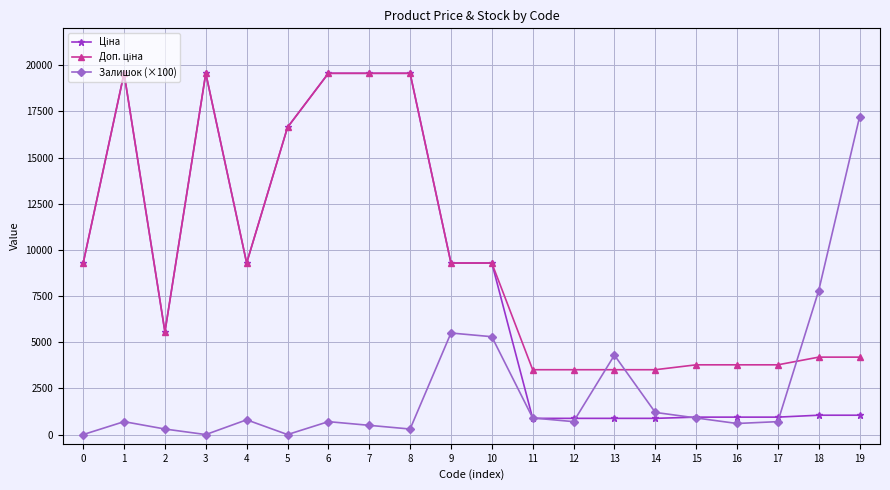

True or false: Залишок (×100) has more than 2 points higher than both neighbors.

True